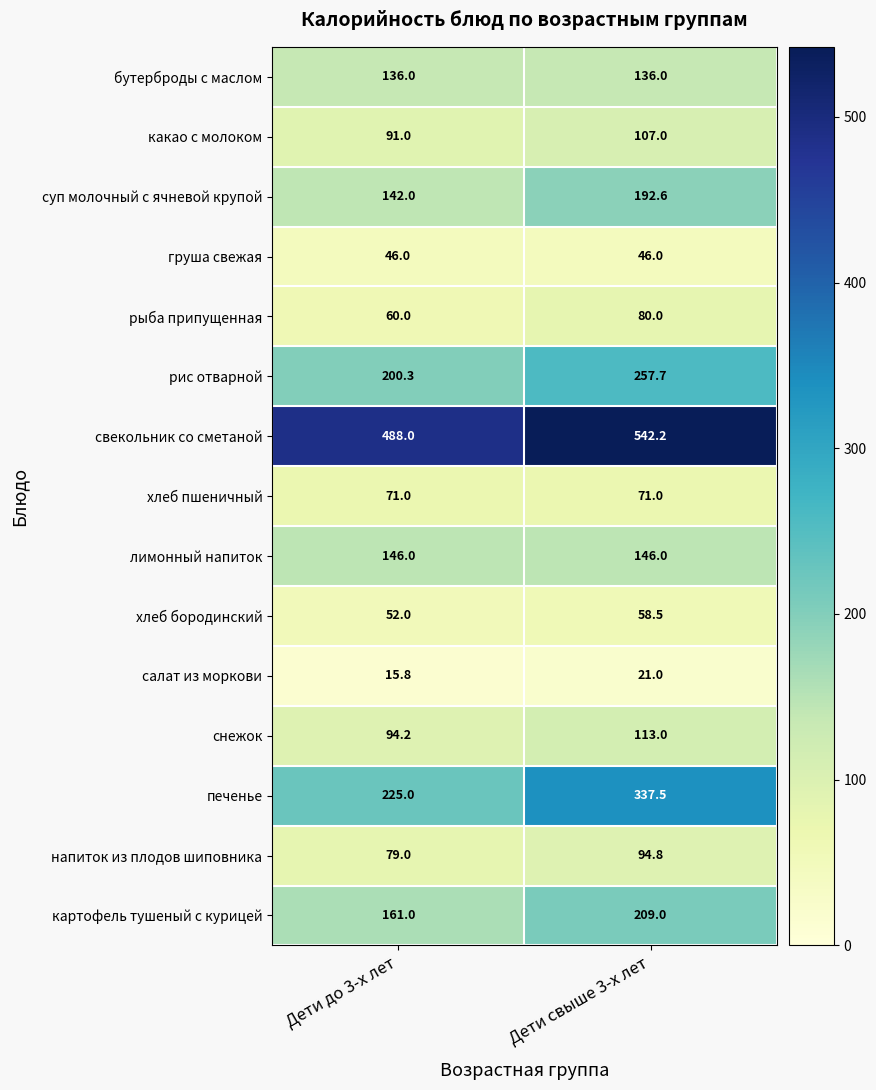

Reading right to left, extract all data points from this chart.

бутерброды с маслом: 136.0	136.0
какао с молоком: 107.0	91.0
суп молочный с ячневой крупой: 192.6	142.0
груша свежая: 46.0	46.0
рыба припущенная: 80.0	60.0
рис отварной: 257.7	200.3
свекольник со сметаной: 542.2	488.0
хлеб пшеничный: 71.0	71.0
лимонный напиток: 146.0	146.0
хлеб бородинский: 58.5	52.0
салат из моркови: 21.0	15.8
снежок: 113.0	94.2
печенье: 337.5	225.0
напиток из плодов шиповника: 94.8	79.0
картофель тушеный с курицей: 209.0	161.0